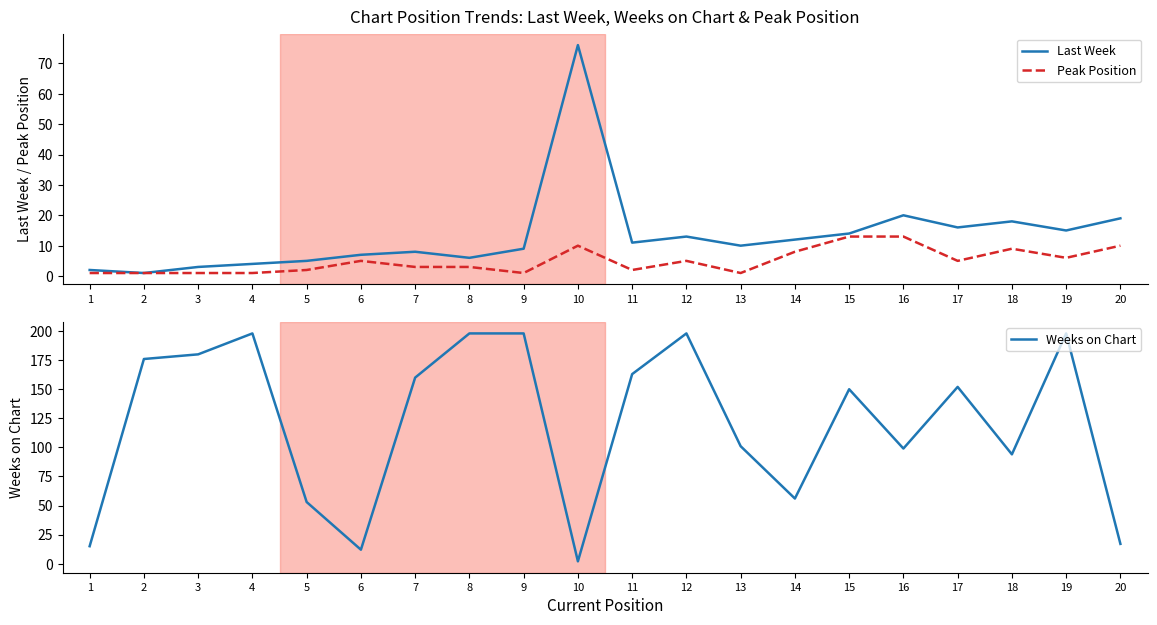

At which label does Weeks on Chart reach its peak?

4